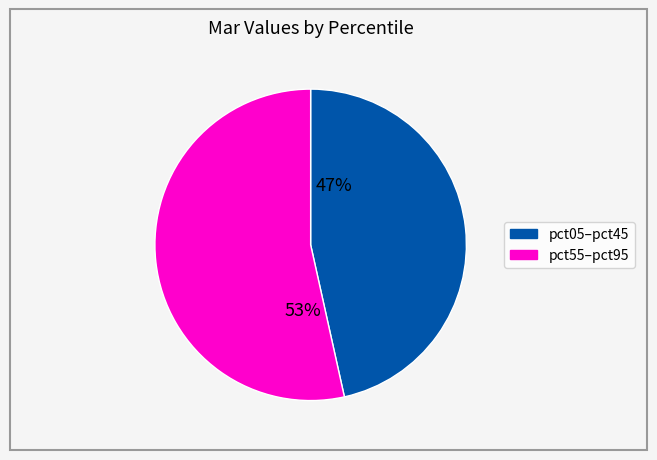

How many slices are in this pie chart?

2